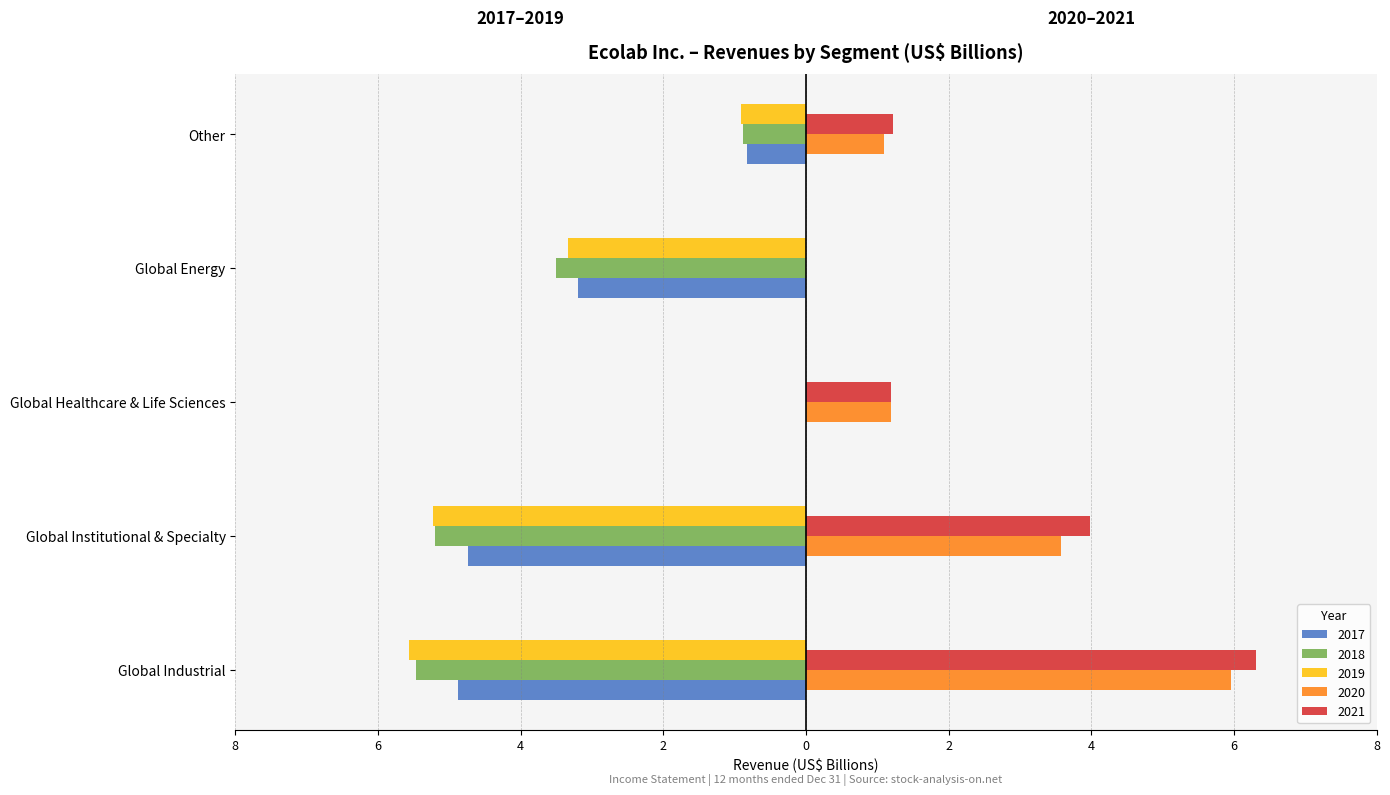

What is the difference between the 2018 values at Global Industrial and Global Institutional & Specialty?

0.3